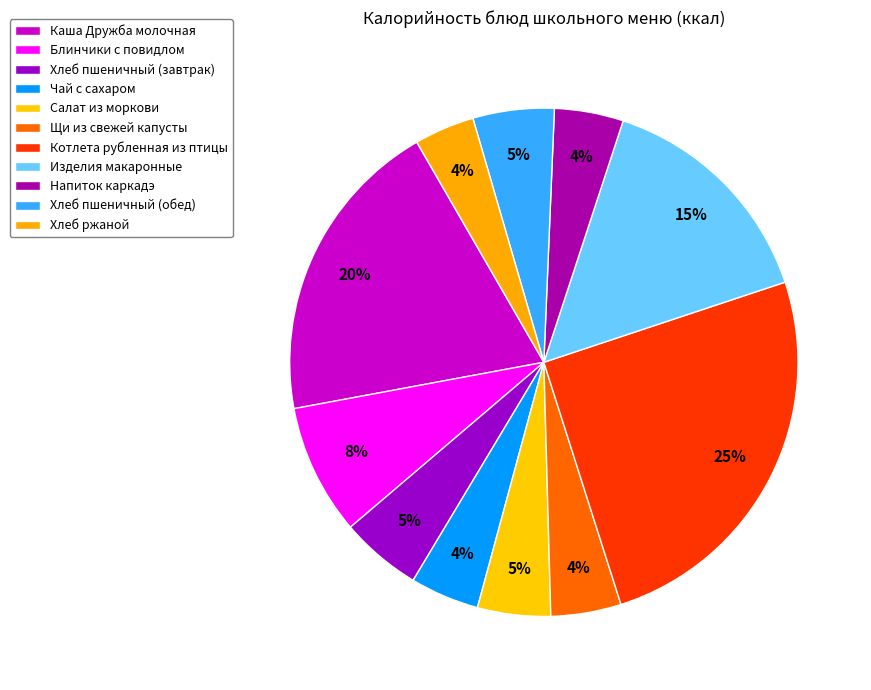

To the nearest percent, what is the difference between the largest and smallest slice percentages?

21%